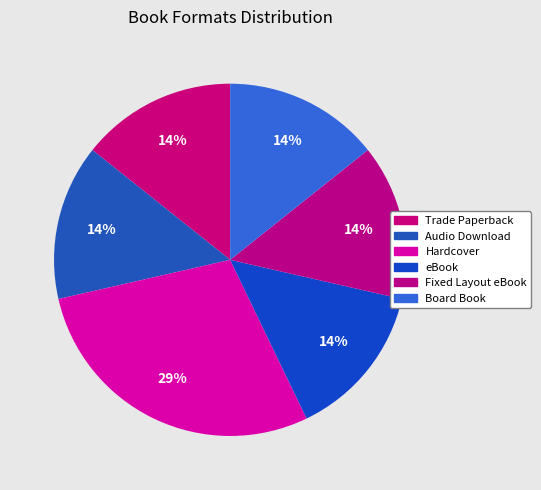

How many slices are in this pie chart?

6